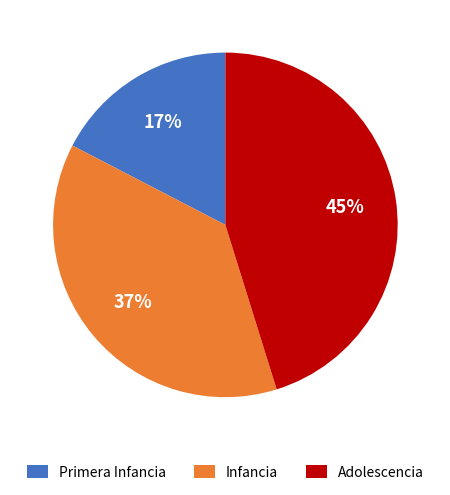

Count the number of slices in the pie.

3